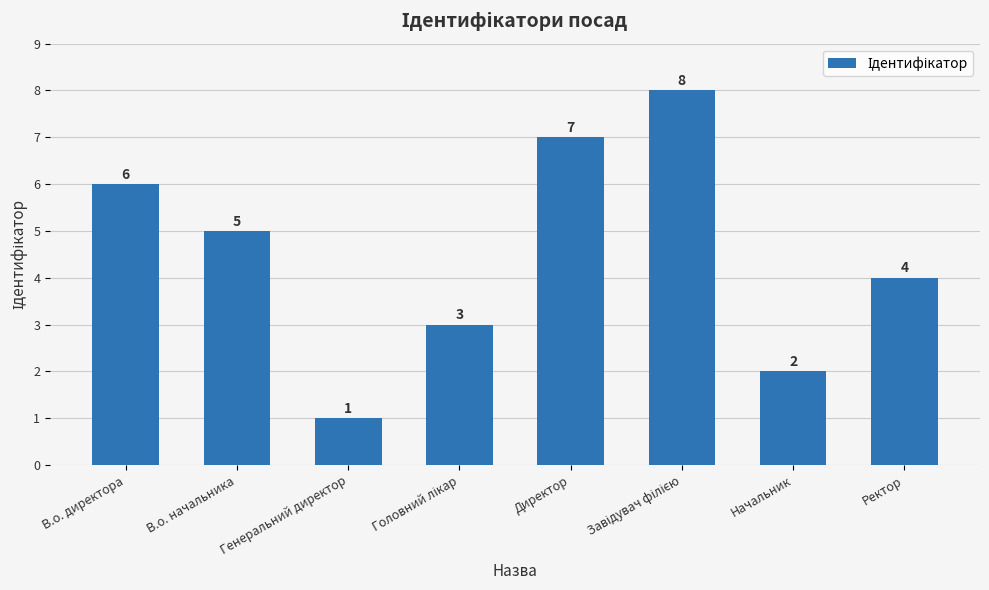

Does the chart contain stacked bars?

No